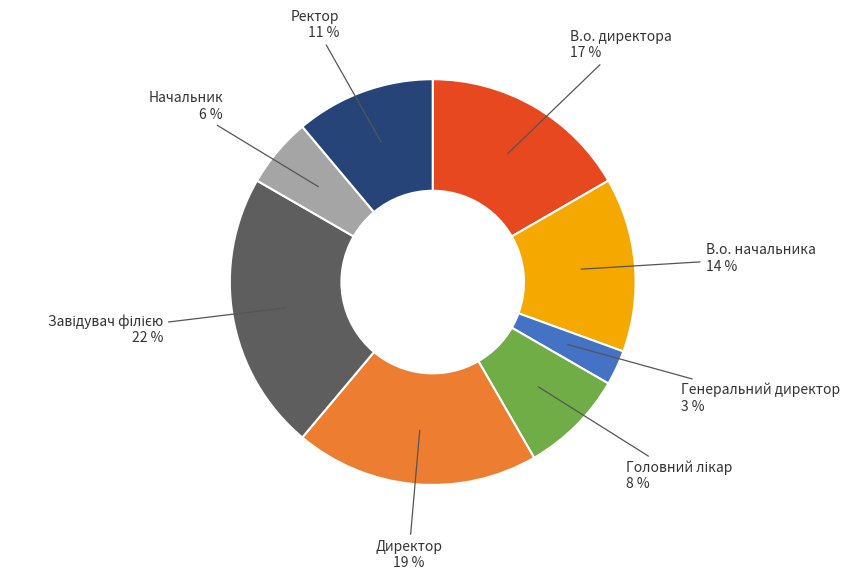

To the nearest percent, what is the difference between the largest and smallest slice percentages?

19%